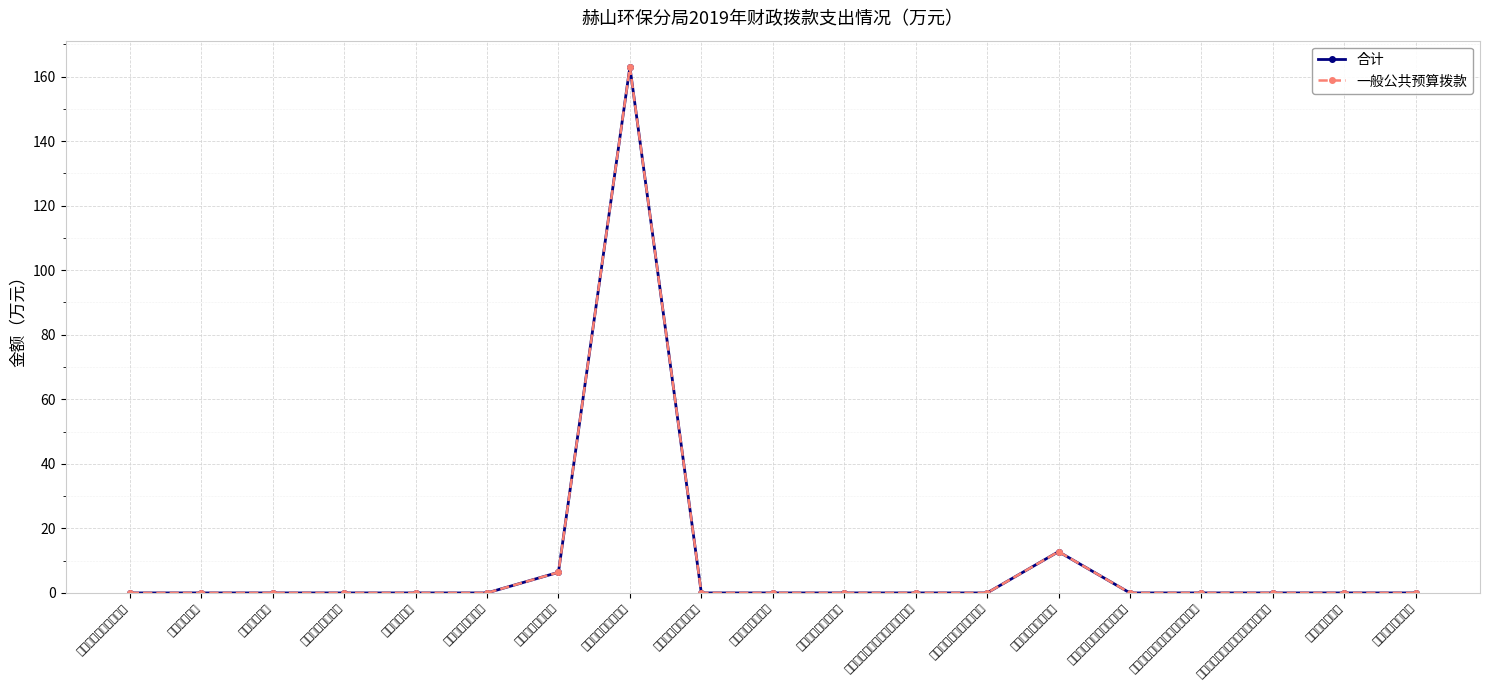

Rank the categories by 合计 value from lowest to highest.

一、一般公共服务支出, 二、外交支出, 三、国防支出, 四、公共安全支出, 五、教育支出, 六、科学技术支出, 十二、城乡社区支出, 十三、农林水支出, 十四、交通运输支出, 十五、资源勘探电力信息等支出, 十六、商业服务业等支出, 二十一、粮油物资储备支出, 二十二、国有资本经营预算支出, 二十三、灾害防治及应急管理支出, 二十四、预备费, 二十五、其他支出, 十、卫生健康支出, 二十、住房保障支出, 十一、节能环保支出